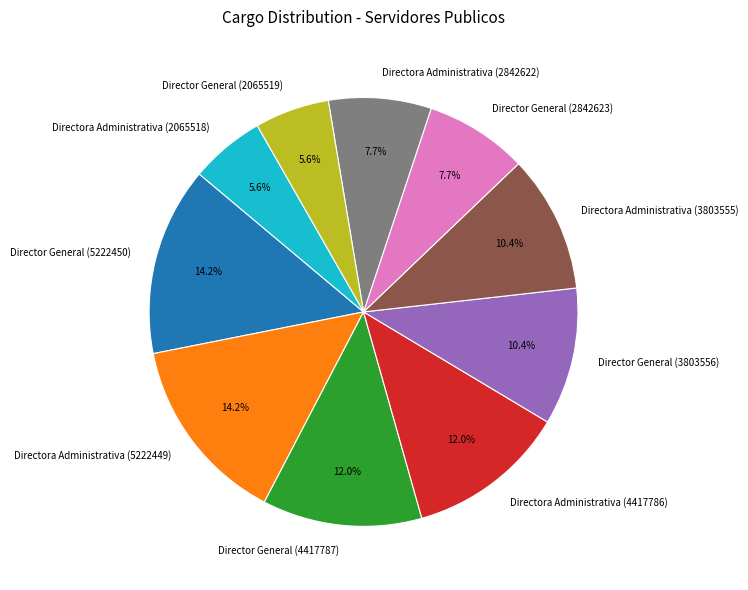

What percentage is the Directora Administrativa (4417786) slice, to the nearest percent?

12%